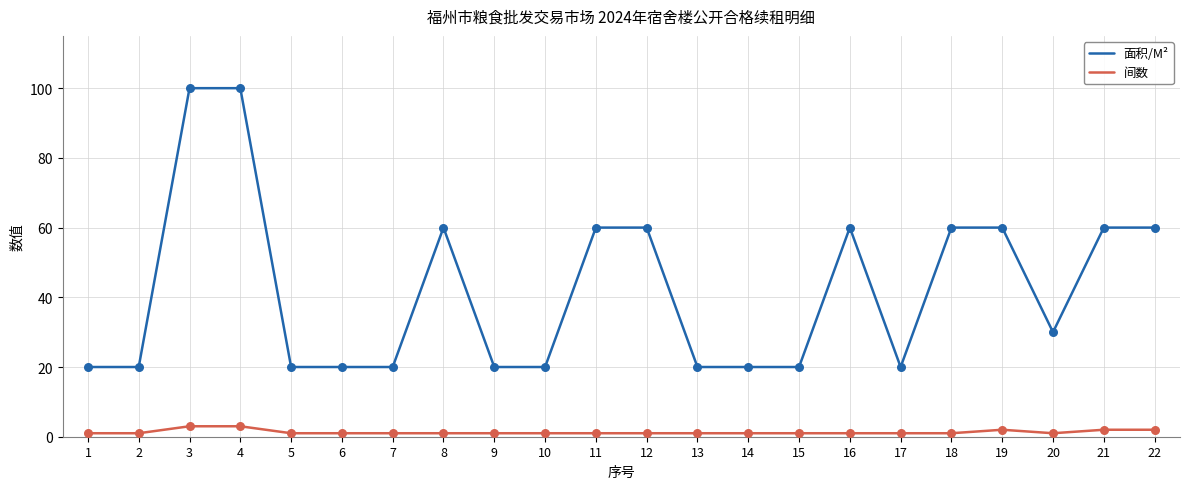

Is the value of 间数 at 12 greater than the value of 面积/M² at 22?

No